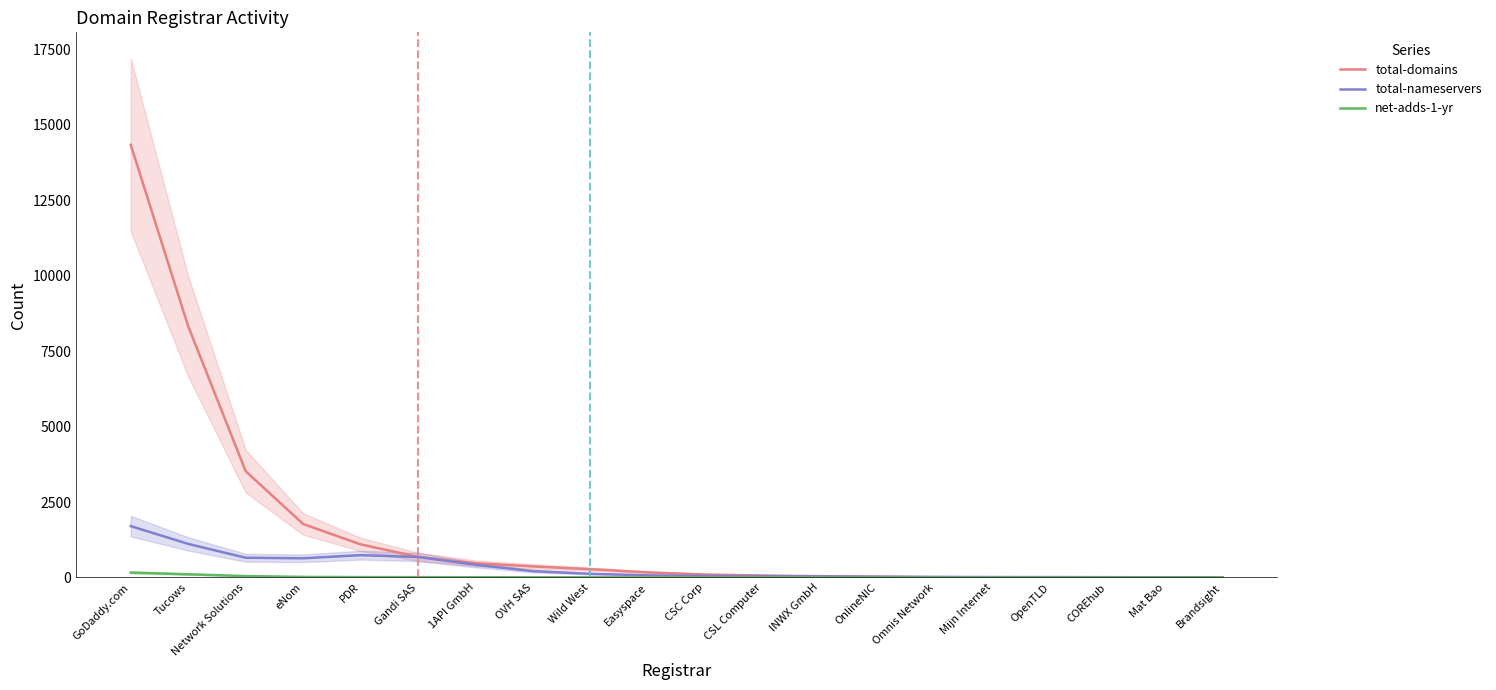

Which category has the lowest value in the total-nameservers series?

Brandsight